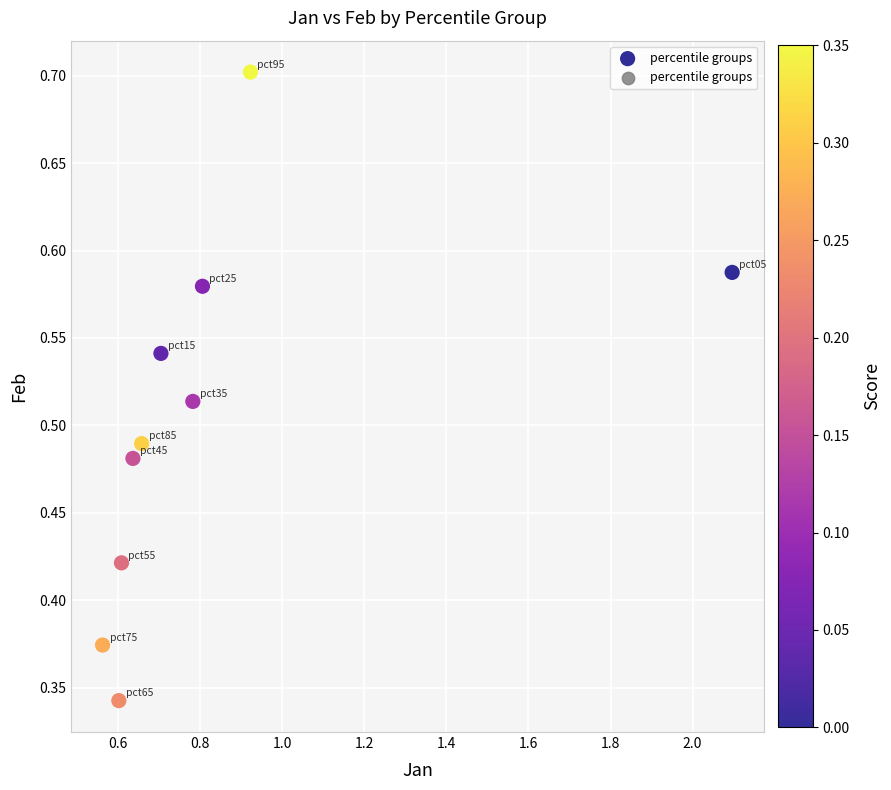

What is the average X value?

0.8